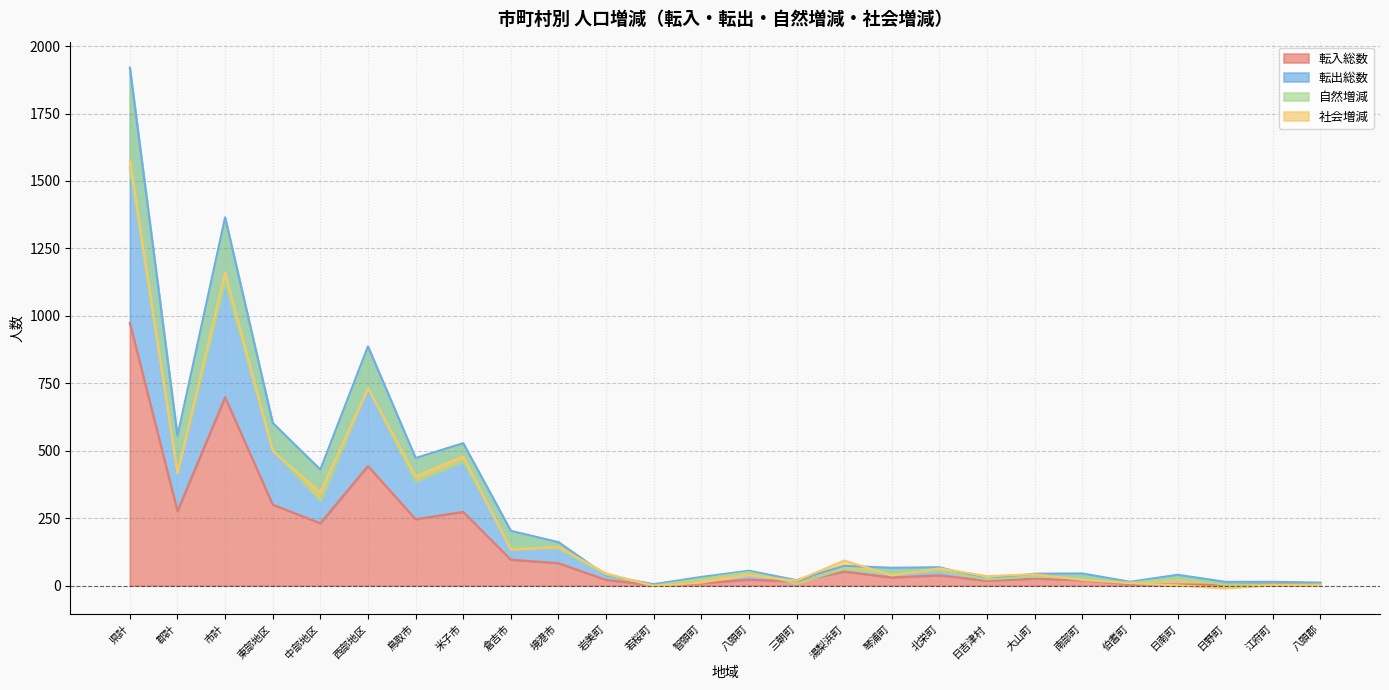

The 転出総数 series shows 22 at 琴浦町. True or false?

False